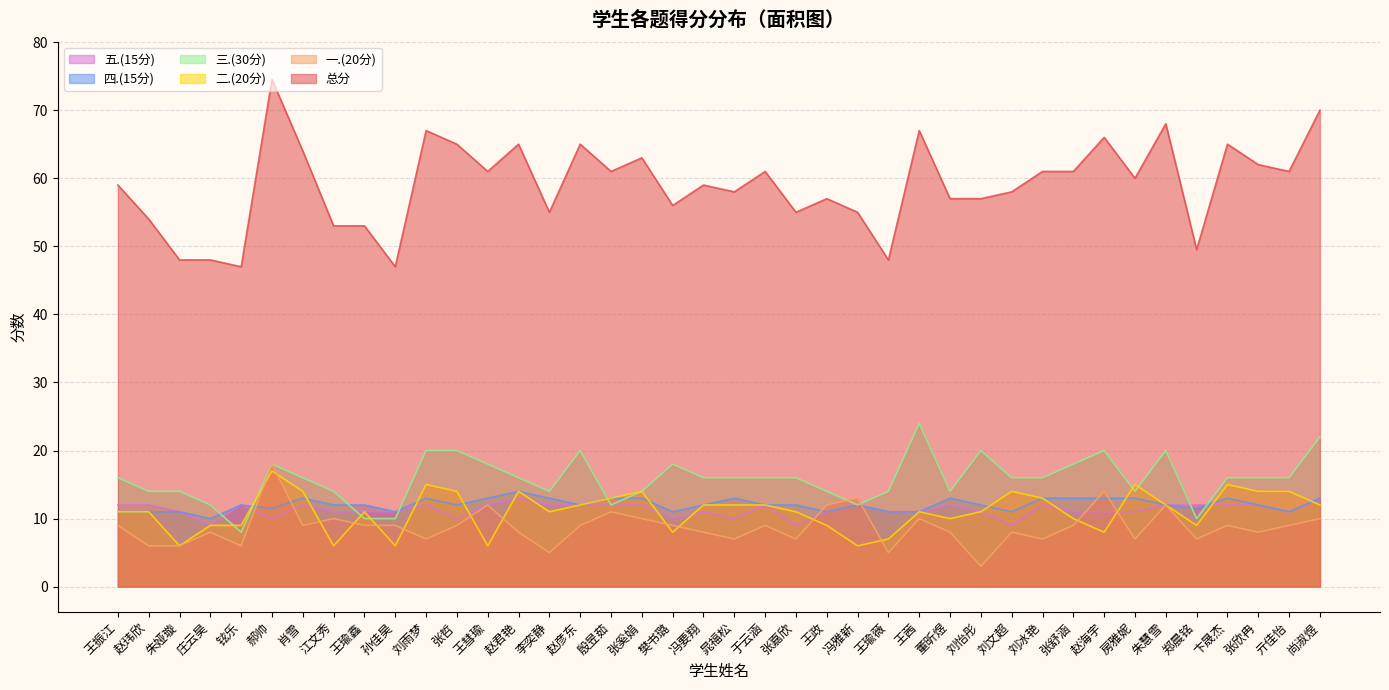

Reading right to left, transcribe all the data shown in this chart.

总分: 尚淑煜=70.0	亓佳怡=61.0	张欣冉=62.0	卞晟杰=65.0	郑晨铭=49.5	朱慧雪=68.0	房雅妮=60.0	赵海宇=66.0	张舒涵=61.0	刘冰艳=61.0	刘文超=58.0	刘怡彤=57.0	董昕煜=57.0	王茜=67.0	王瑜薇=48.0	冯雅新=55.0	王政=57.0	张嘉欣=55.0	于云涵=61.0	晁福松=58.0	冯要翔=59.0	樊书璐=56.0	张奚娟=63.0	殷昱茹=61.0	赵彦东=65.0	李奕静=55.0	赵君艳=65.0	王彗瑜=61.0	张哲=65.0	刘雨梦=67.0	孙佳昊=47.0	王瑜鑫=53.0	江文秀=53.0	肖雪=64.0	郝帅=74.5	铉乐=47.0	庄云昊=48.0	朱娅璇=48.0	赵玮欣=54.0	王振江=59.0
一.(20分): 尚淑煜=10.0	亓佳怡=9.0	张欣冉=8.0	卞晟杰=9.0	郑晨铭=7.0	朱慧雪=12.0	房雅妮=7.0	赵海宇=14.0	张舒涵=9.0	刘冰艳=7.0	刘文超=8.0	刘怡彤=3.0	董昕煜=8.0	王茜=10.0	王瑜薇=5.0	冯雅新=13.0	王政=12.0	张嘉欣=7.0	于云涵=9.0	晁福松=7.0	冯要翔=8.0	樊书璐=9.0	张奚娟=10.0	殷昱茹=11.0	赵彦东=9.0	李奕静=5.0	赵君艳=8.0	王彗瑜=12.0	张哲=9.0	刘雨梦=7.0	孙佳昊=9.0	王瑜鑫=9.0	江文秀=10.0	肖雪=9.0	郝帅=18.0	铉乐=6.0	庄云昊=8.0	朱娅璇=6.0	赵玮欣=6.0	王振江=9.0
二.(20分): 尚淑煜=12.0	亓佳怡=14.0	张欣冉=14.0	卞晟杰=15.0	郑晨铭=9.0	朱慧雪=12.0	房雅妮=15.0	赵海宇=8.0	张舒涵=10.0	刘冰艳=13.0	刘文超=14.0	刘怡彤=11.0	董昕煜=10.0	王茜=11.0	王瑜薇=7.0	冯雅新=6.0	王政=9.0	张嘉欣=11.0	于云涵=12.0	晁福松=12.0	冯要翔=12.0	樊书璐=8.0	张奚娟=14.0	殷昱茹=13.0	赵彦东=12.0	李奕静=11.0	赵君艳=14.0	王彗瑜=6.0	张哲=14.0	刘雨梦=15.0	孙佳昊=6.0	王瑜鑫=11.0	江文秀=6.0	肖雪=14.0	郝帅=17.0	铉乐=9.0	庄云昊=9.0	朱娅璇=6.0	赵玮欣=11.0	王振江=11.0
三.(30分): 尚淑煜=22.0	亓佳怡=16.0	张欣冉=16.0	卞晟杰=16.0	郑晨铭=10.0	朱慧雪=20.0	房雅妮=14.0	赵海宇=20.0	张舒涵=18.0	刘冰艳=16.0	刘文超=16.0	刘怡彤=20.0	董昕煜=14.0	王茜=24.0	王瑜薇=14.0	冯雅新=12.0	王政=14.0	张嘉欣=16.0	于云涵=16.0	晁福松=16.0	冯要翔=16.0	樊书璐=18.0	张奚娟=14.0	殷昱茹=12.0	赵彦东=20.0	李奕静=14.0	赵君艳=16.0	王彗瑜=18.0	张哲=20.0	刘雨梦=20.0	孙佳昊=10.0	王瑜鑫=10.0	江文秀=14.0	肖雪=16.0	郝帅=18.0	铉乐=8.0	庄云昊=12.0	朱娅璇=14.0	赵玮欣=14.0	王振江=16.0
四.(15分): 尚淑煜=13.0	亓佳怡=11.0	张欣冉=12.0	卞晟杰=13.0	郑晨铭=11.5	朱慧雪=12.0	房雅妮=13.0	赵海宇=13.0	张舒涵=13.0	刘冰艳=13.0	刘文超=11.0	刘怡彤=12.0	董昕煜=13.0	王茜=11.0	王瑜薇=11.0	冯雅新=12.0	王政=11.0	张嘉欣=12.0	于云涵=12.0	晁福松=13.0	冯要翔=12.0	樊书璐=11.0	张奚娟=13.0	殷昱茹=13.0	赵彦东=12.0	李奕静=13.0	赵君艳=14.0	王彗瑜=13.0	张哲=12.0	刘雨梦=13.0	孙佳昊=11.0	王瑜鑫=12.0	江文秀=12.0	肖雪=13.0	郝帅=11.5	铉乐=12.0	庄云昊=10.0	朱娅璇=11.0	赵玮欣=11.0	王振江=11.0
五.(15分): 尚淑煜=13.0	亓佳怡=11.0	张欣冉=12.0	卞晟杰=12.0	郑晨铭=12.0	朱慧雪=12.0	房雅妮=11.0	赵海宇=11.0	张舒涵=11.0	刘冰艳=12.0	刘文超=9.0	刘怡彤=11.0	董昕煜=12.0	王茜=11.0	王瑜薇=11.0	冯雅新=12.0	王政=11.0	张嘉欣=9.0	于云涵=12.0	晁福松=10.0	冯要翔=11.0	樊书璐=10.0	张奚娟=12.0	殷昱茹=12.0	赵彦东=12.0	李奕静=12.0	赵君艳=13.0	王彗瑜=12.0	张哲=10.0	刘雨梦=12.0	孙佳昊=11.0	王瑜鑫=11.0	江文秀=11.0	肖雪=12.0	郝帅=10.0	铉乐=12.0	庄云昊=9.0	朱娅璇=11.0	赵玮欣=12.0	王振江=12.0